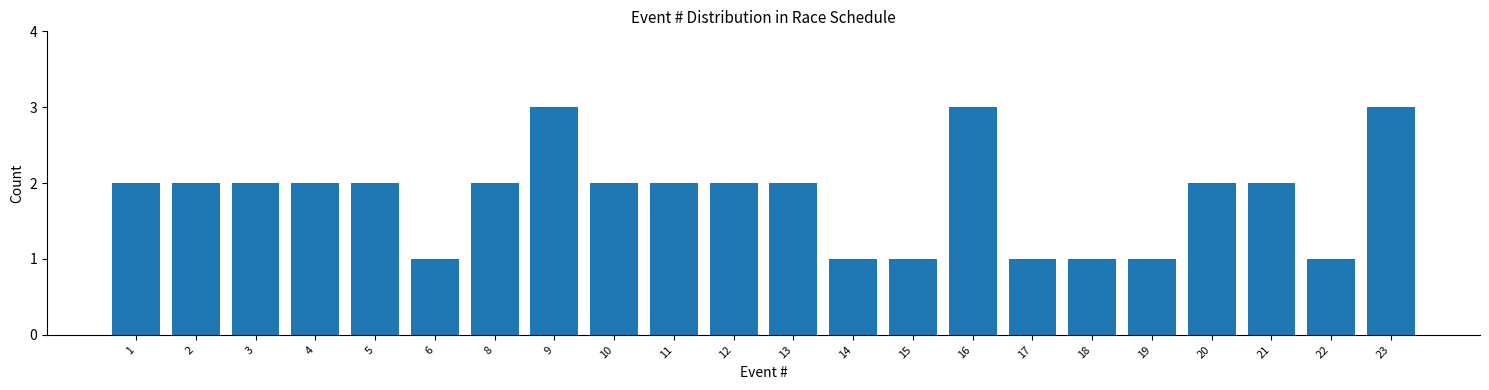

Reading right to left, list all the values displayed in this chart.

23=3	22=1	21=2	20=2	19=1	18=1	17=1	16=3	15=1	14=1	13=2	12=2	11=2	10=2	9=3	8=2	6=1	5=2	4=2	3=2	2=2	1=2